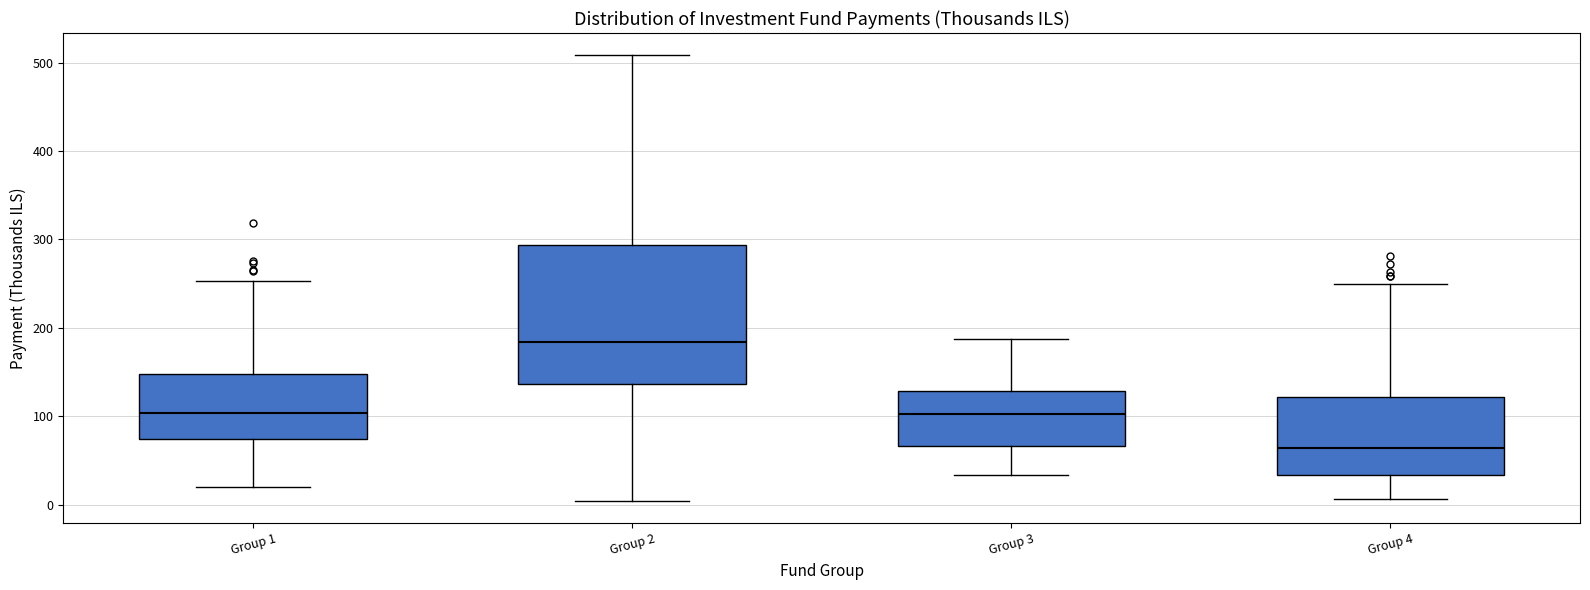

Reading left to right, transcribe this box plot: for each box, give where its median line is, the range the box spans, and where its two whiskers end, as read against the y-axis. The values are not printed on the chart, so give them approximately, as read against the axis.

Group 1: median 100, box 70 to 150, whiskers 20 to 250
Group 2: median 180, box 140 to 290, whiskers 0 to 510
Group 3: median 100, box 70 to 130, whiskers 30 to 190
Group 4: median 60, box 30 to 120, whiskers 10 to 250